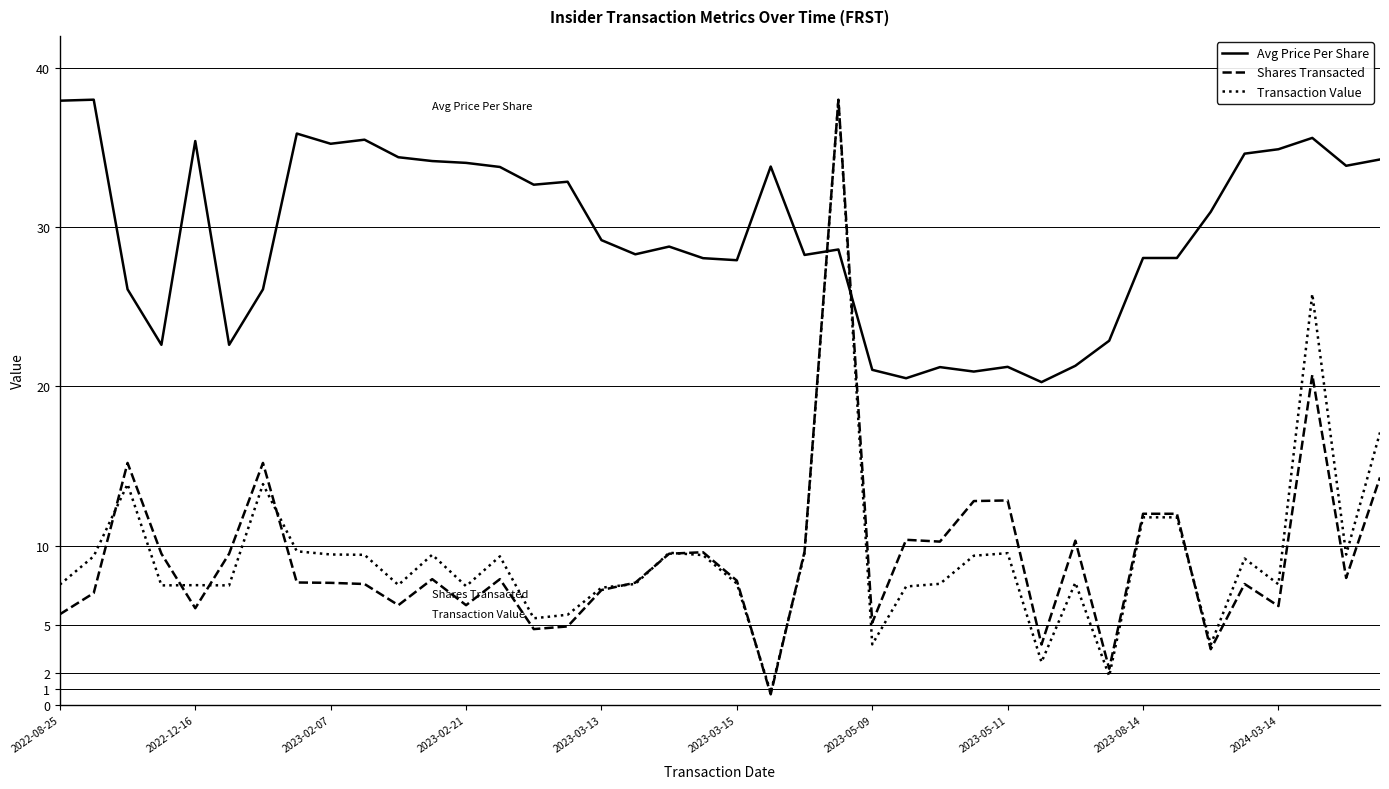

After their last crossing, which series has the higher values: Transaction Value or Avg Price Per Share?

Avg Price Per Share